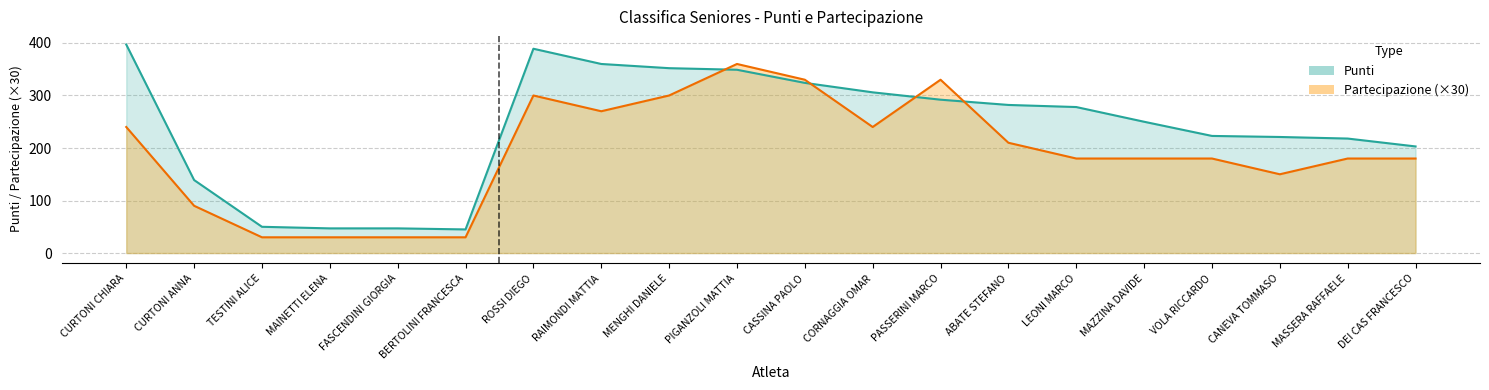

List the labels in order of Partecipazione value, smallest first.

TESTINI ALICE, MAINETTI ELENA, FASCENDINI GIORGIA, BERTOLINI FRANCESCA, CURTONI ANNA, CANEVA TOMMASO, LEONI MARCO, MAZZINA DAVIDE, VOLA RICCARDO, MASSERA RAFFAELE, DEI CAS FRANCESCO, ABATE STEFANO, CURTONI CHIARA, CORNAGGIA OMAR, RAIMONDI MATTIA, ROSSI DIEGO, MENGHI DANIELE, CASSINA PAOLO, PASSERINI MARCO, PIGANZOLI MATTIA